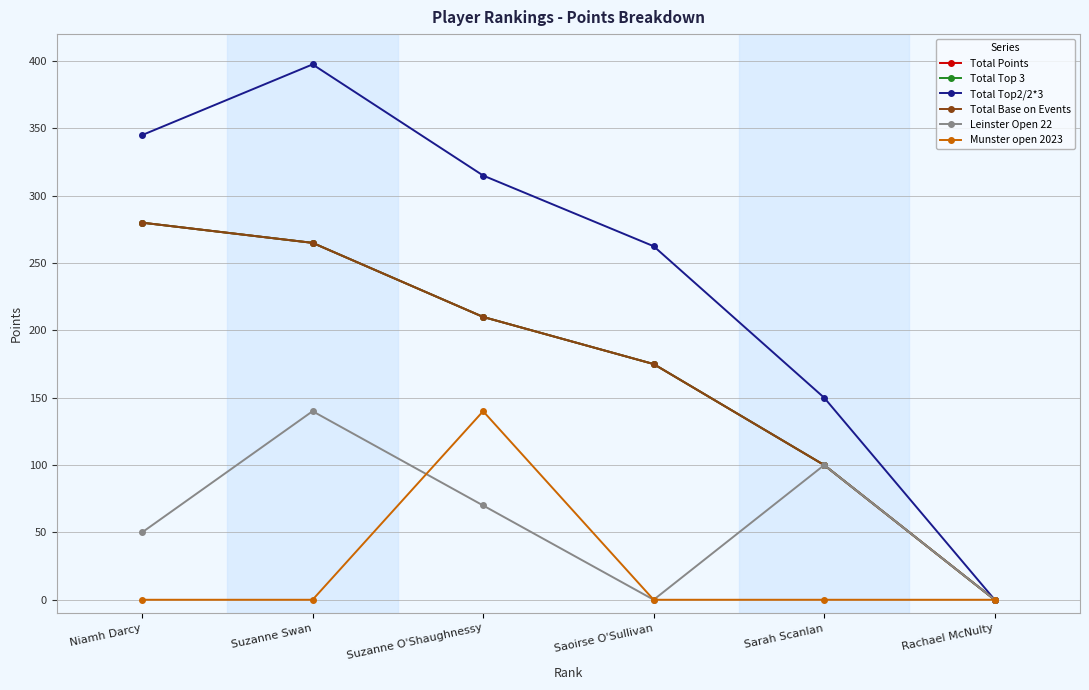

What position from the right is Niamh Darcy?

6